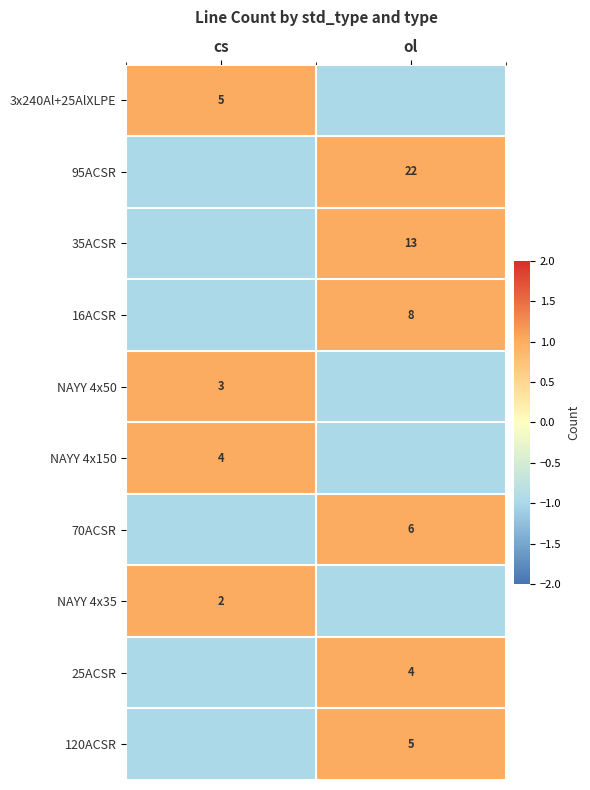

The value of 70ACSR at ol is 6. True or false?

True